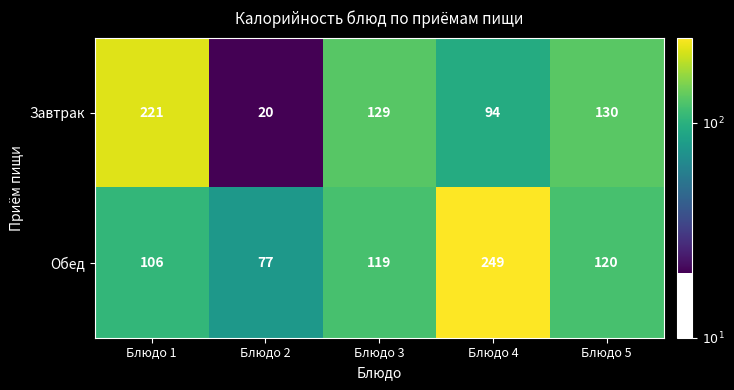

What is the sum of all Обед values?

671